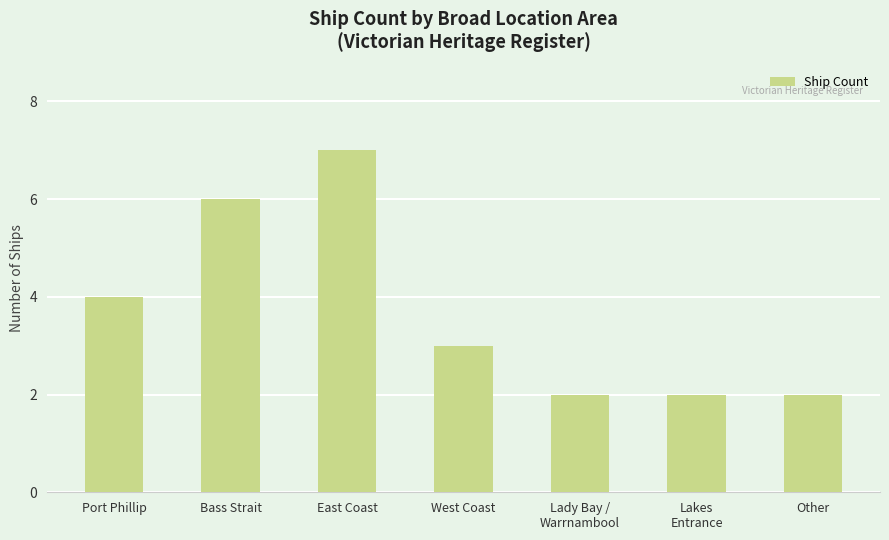

The chart shows a value of 2 at Lakes
Entrance. True or false?

True